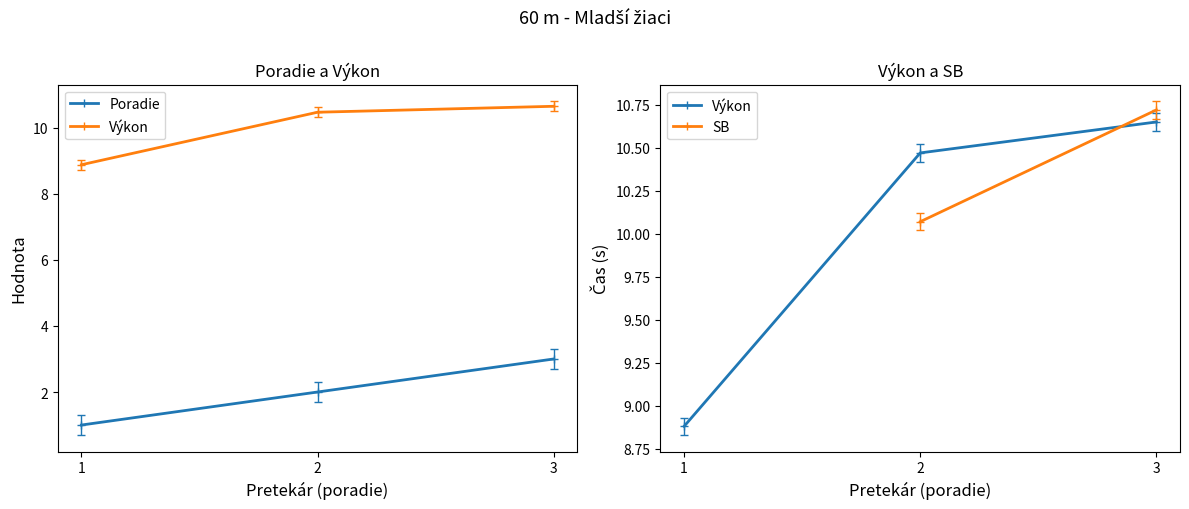

What is the change in value from 1 to 3?

+2